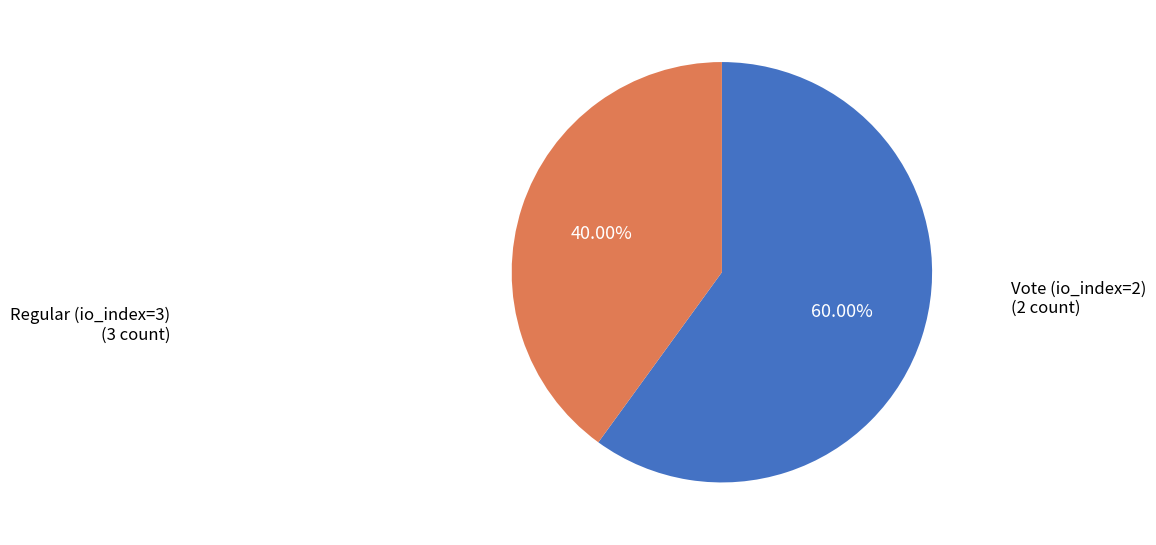

What is the majority slice?

Regular (io_index=3)